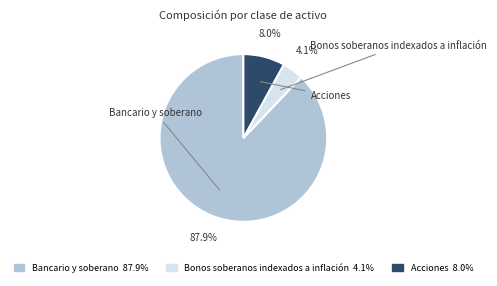

To the nearest percent, what is the difference between the largest and smallest slice percentages?

84%